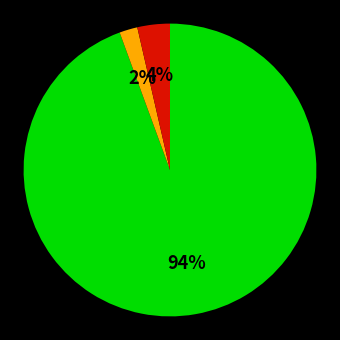

To the nearest percent, what is the difference between the largest and smallest slice percentages?

92%